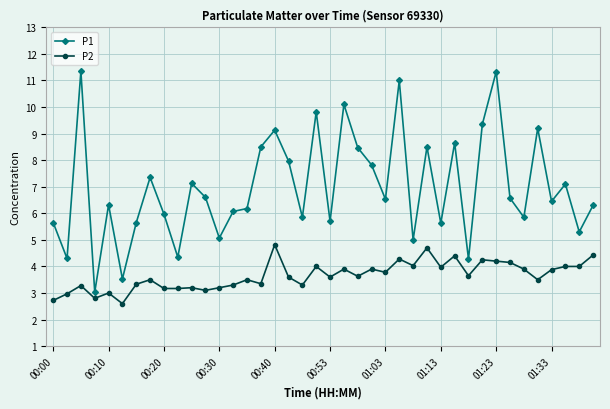

What is the value of the P2 point at the 2nd from the left?

3.0